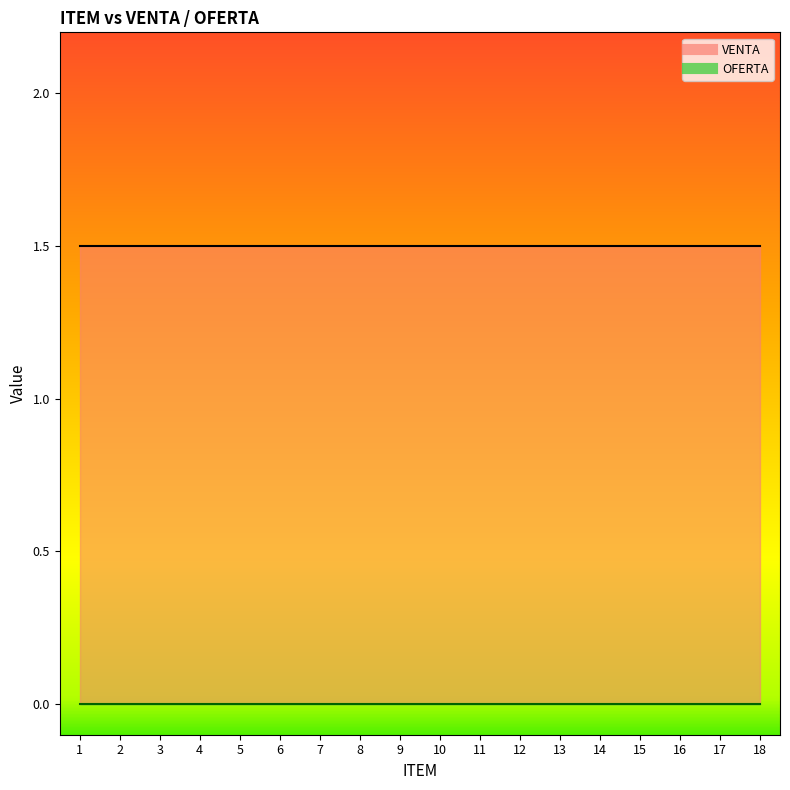

True or false: VENTA and OFERTA intersect in this chart.

False